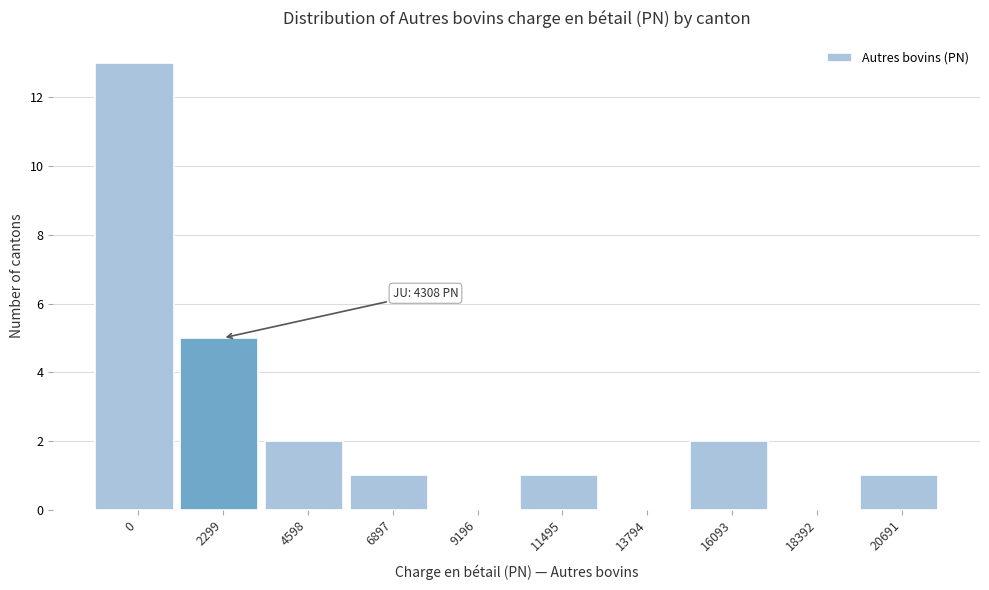

Reading right to left, extract all data points from this chart.

20691=1	18392=0	16093=2	13794=0	11495=1	9196=0	6897=1	4598=2	2299=5	0=13